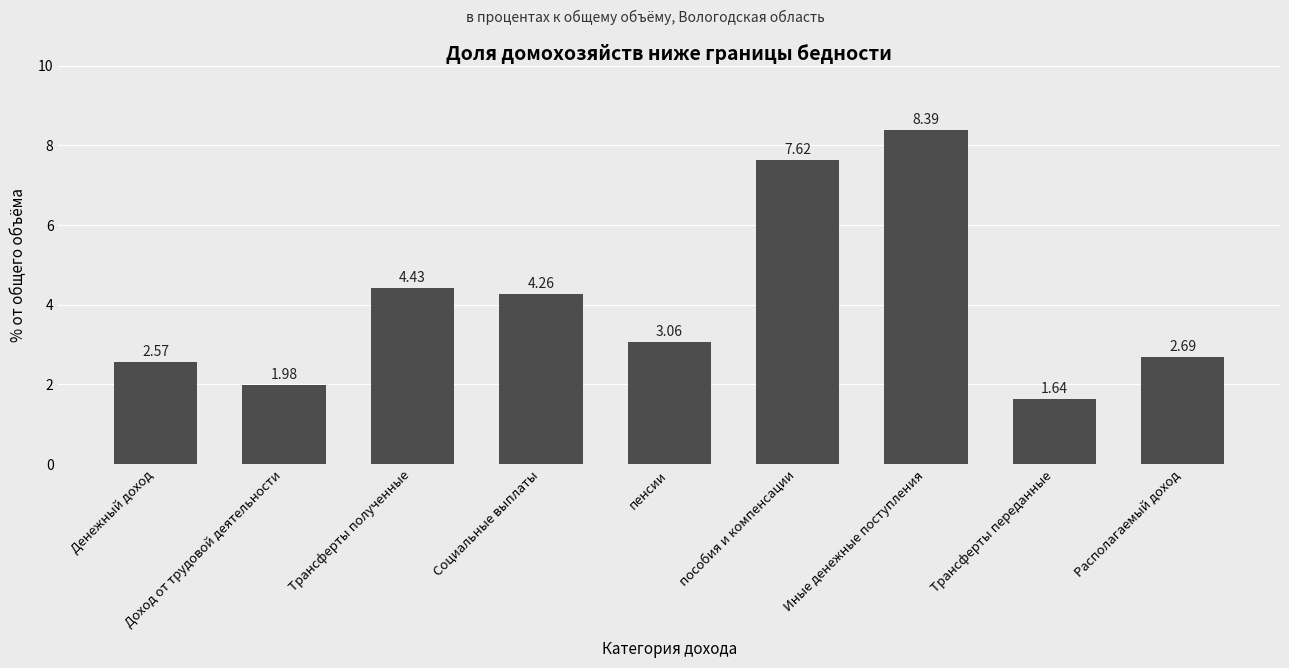

How many bars are there in total?

9